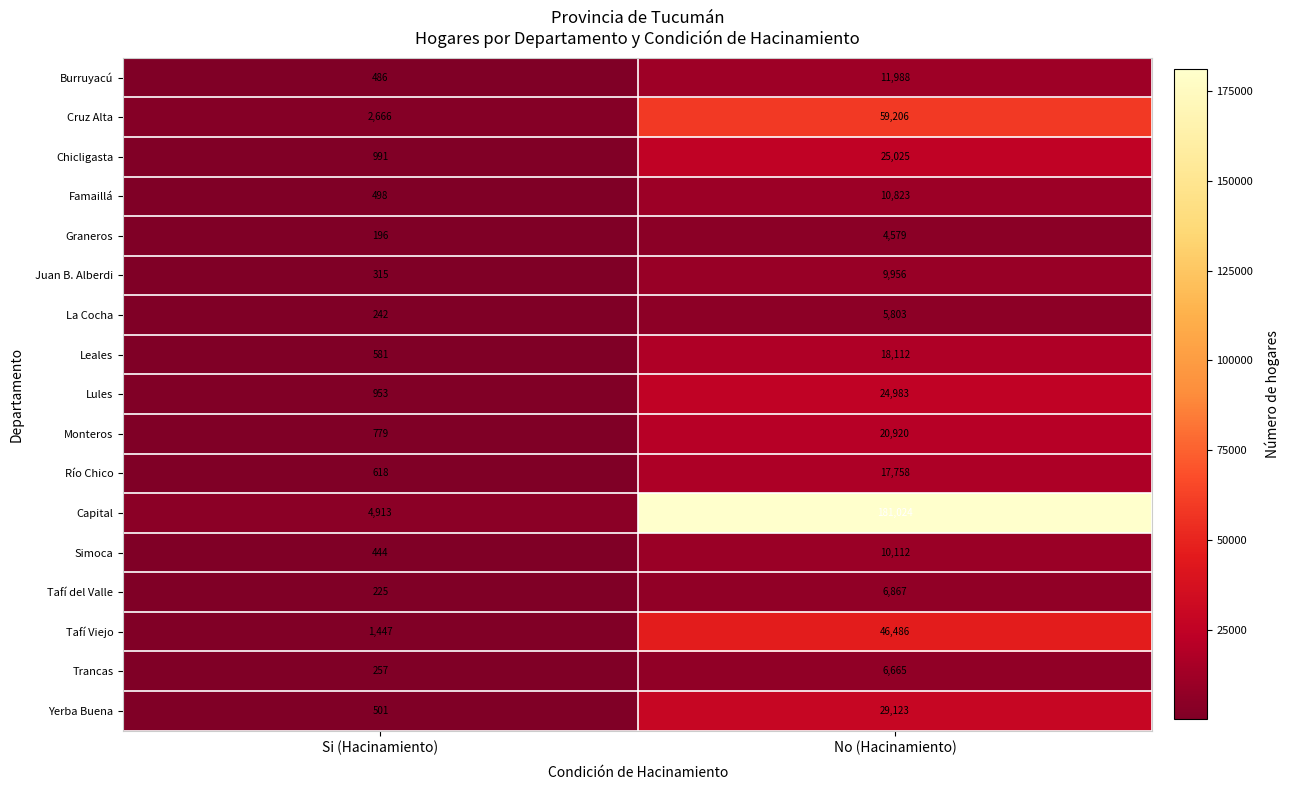

At which category is the sum across all series the highest?

No (Hacinamiento)